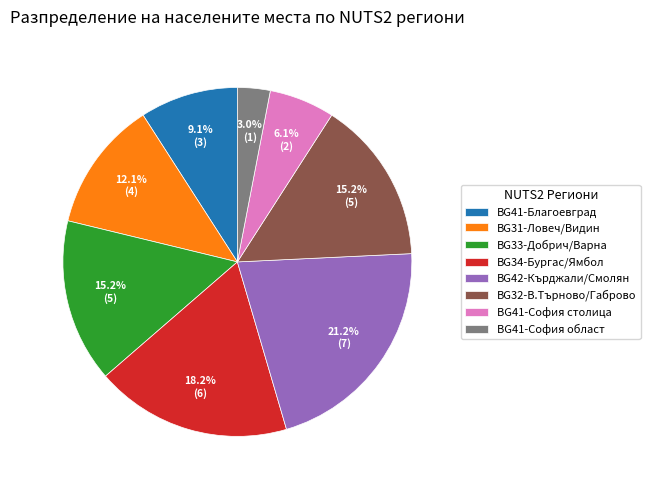

Do BG41-Благоевград and BG41-София област together represent more than half of the pie?

No